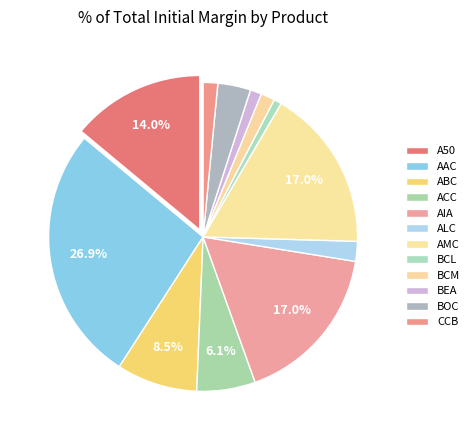

What percentage is the AAC slice, to the nearest percent?

27%